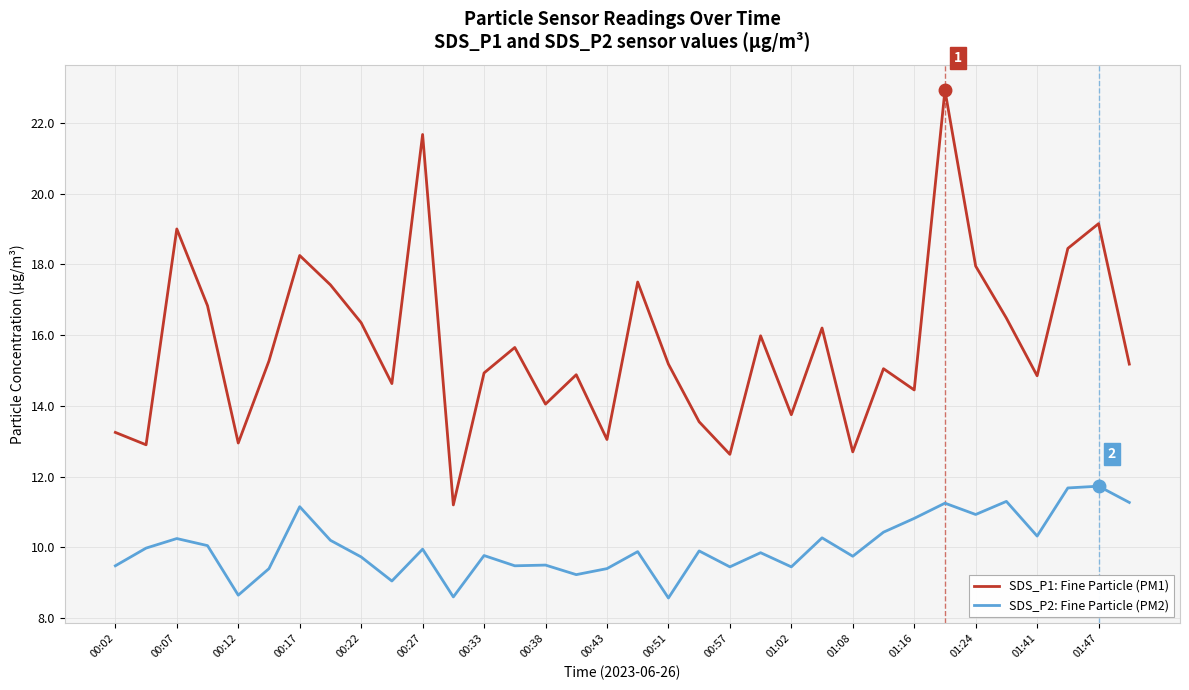

Which series has the largest total across all categories?

SDS_P1: Fine Particle (PM1)